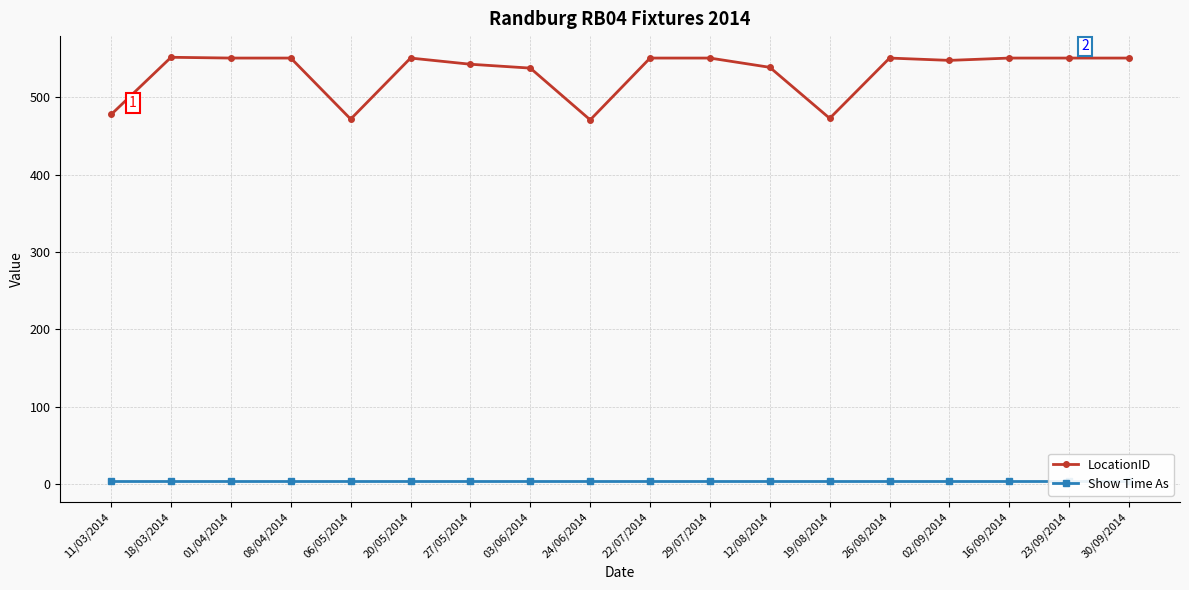

What is the difference between the highest and lowest values at 27/05/2014?

539